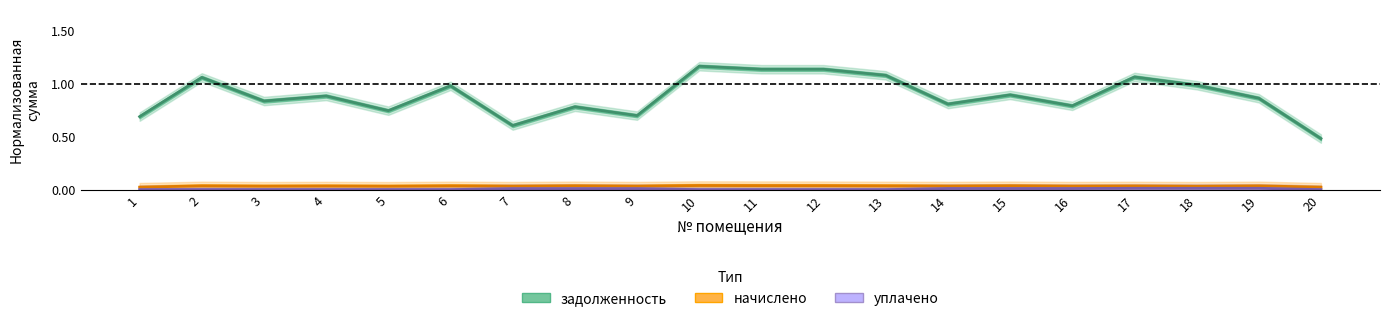

What is the difference between the second highest and minimum values in the задолженность (line) series?

0.7